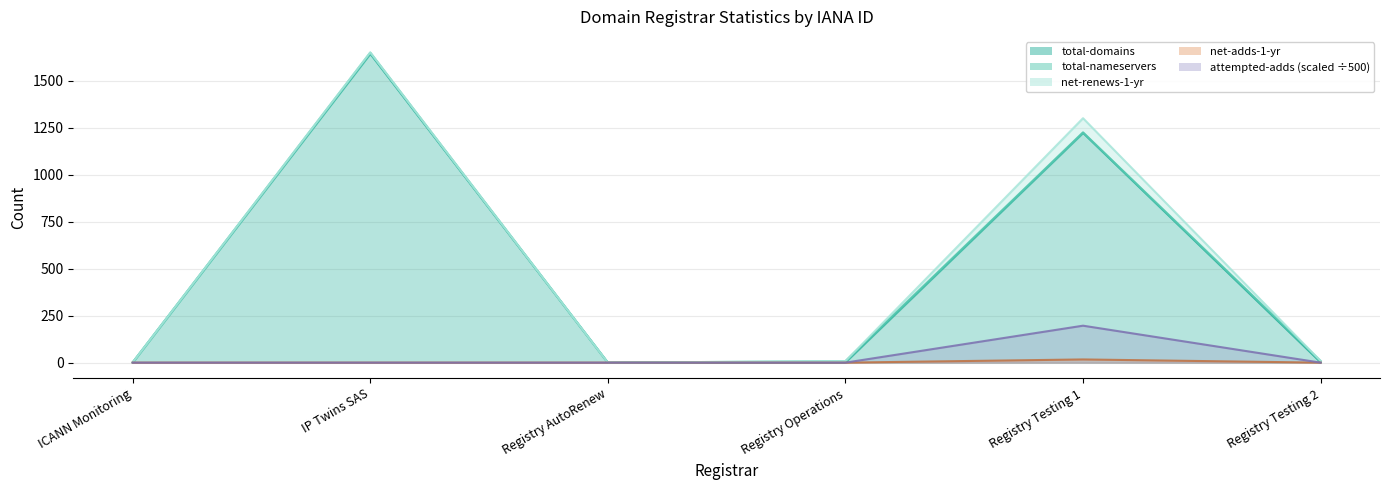

True or false: net-renews-1-yr has more than 2 interior local peaks.

False